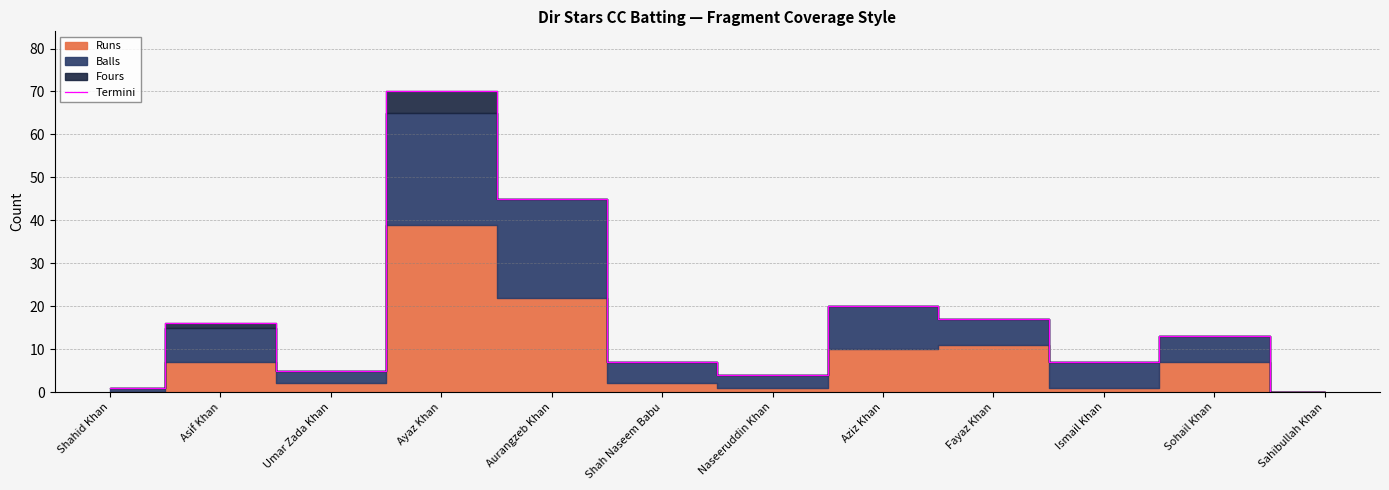

Rank the categories by value from highest to lowest.

Ayaz Khan, Aurangzeb Khan, Aziz Khan, Fayaz Khan, Asif Khan, Sohail Khan, Shah Naseem Babu, Ismail Khan, Umar Zada Khan, Naseeruddin Khan, Shahid Khan, Sahibullah Khan